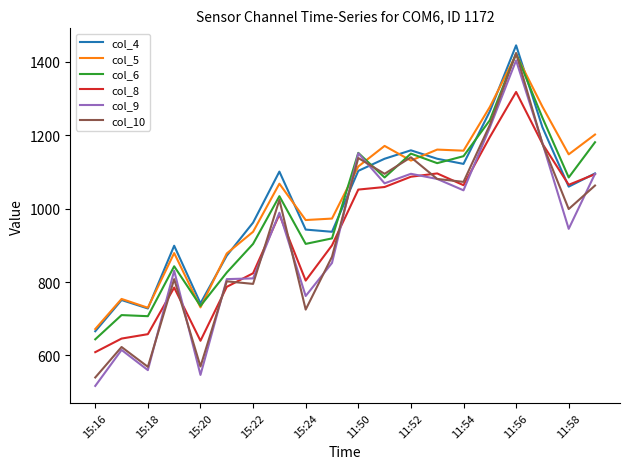

What are all the series names shown in the legend?

col_4, col_5, col_6, col_8, col_9, col_10